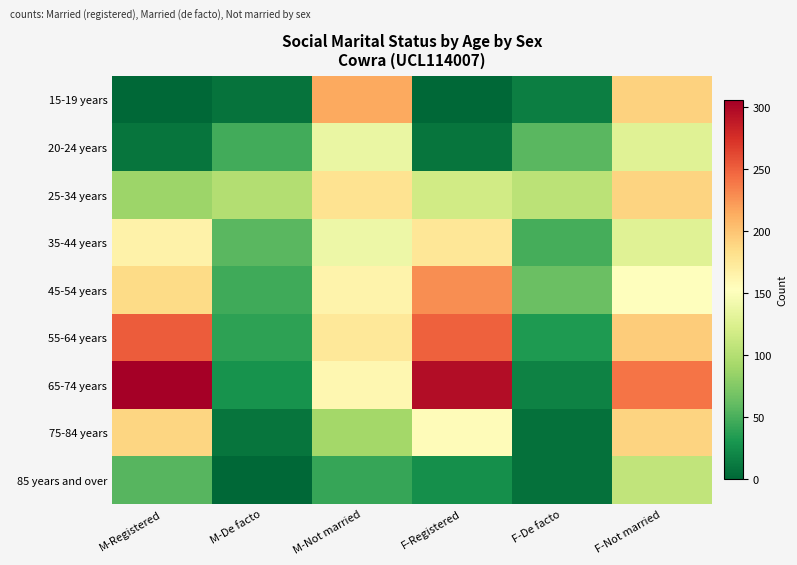

Which series has the largest total across all categories?

65-74 years